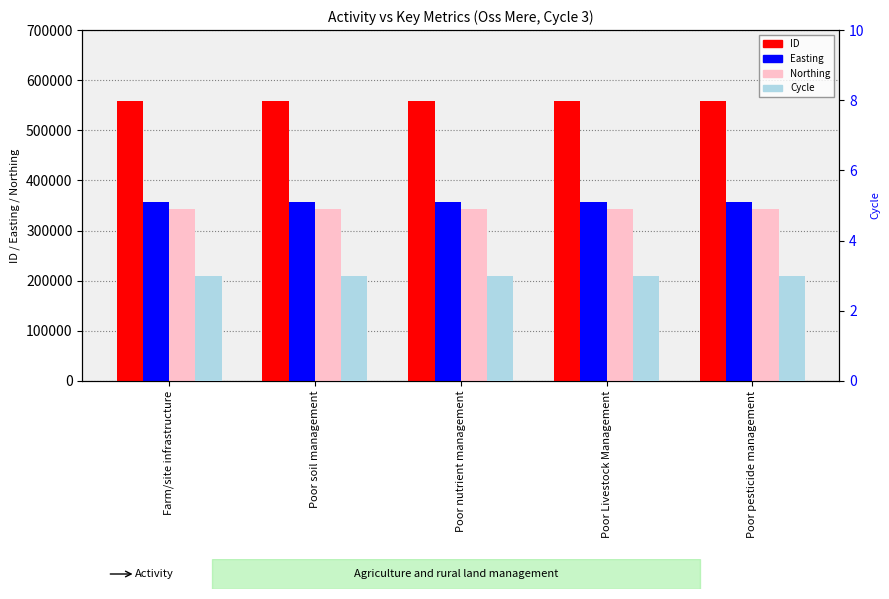

The Northing series shows 343929 at Poor Livestock Management. True or false?

True